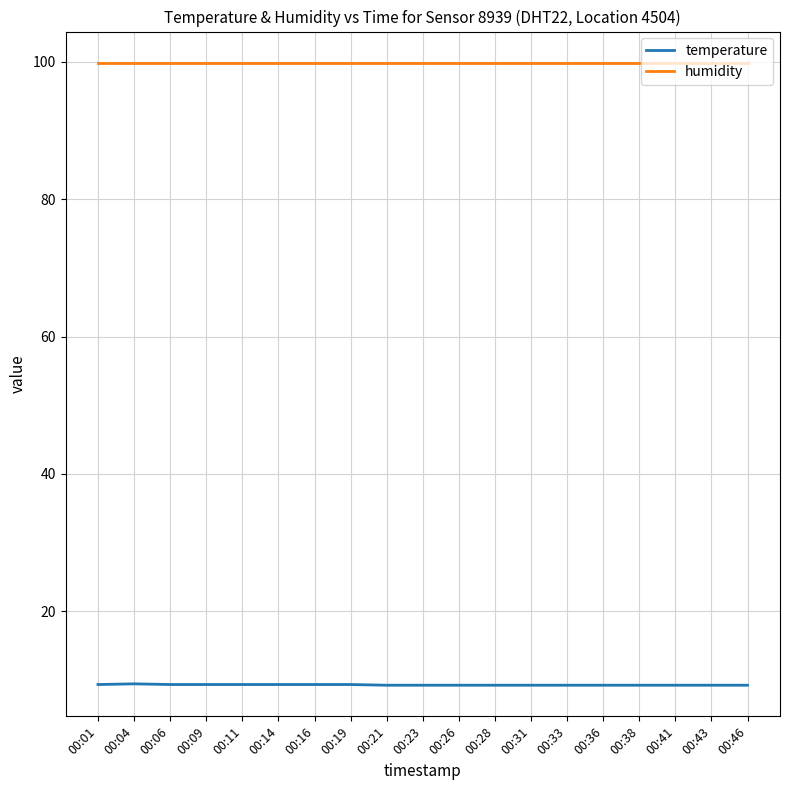

True or false: humidity and temperature cross at least once.

False